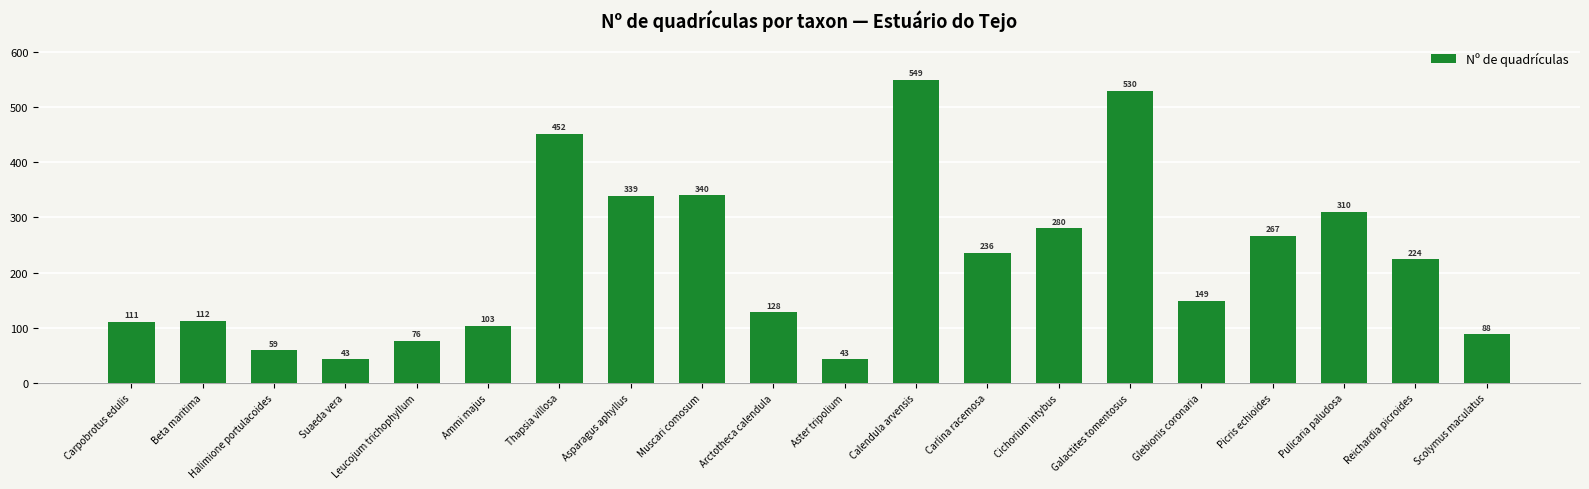

Does the chart contain stacked bars?

No